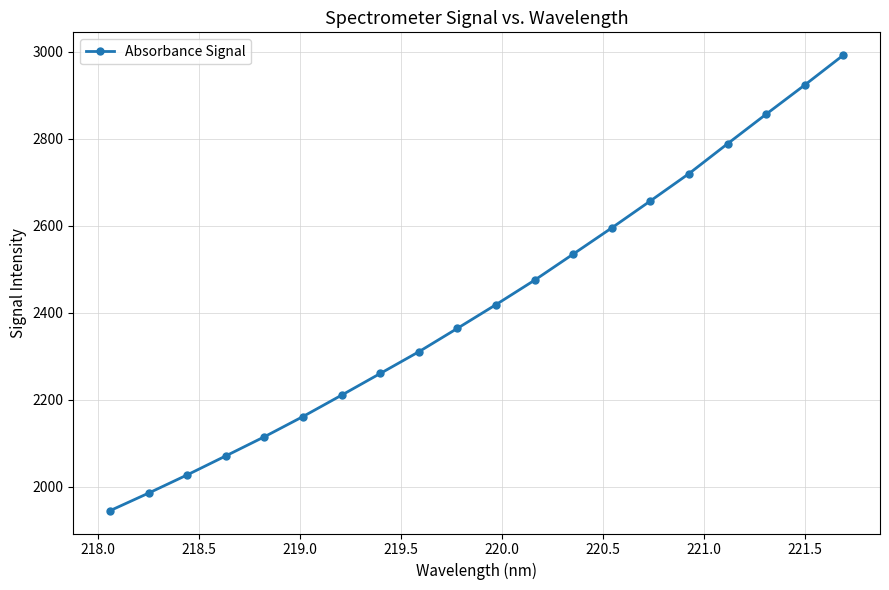

What is the value of the 2nd point from the left?

1985.1